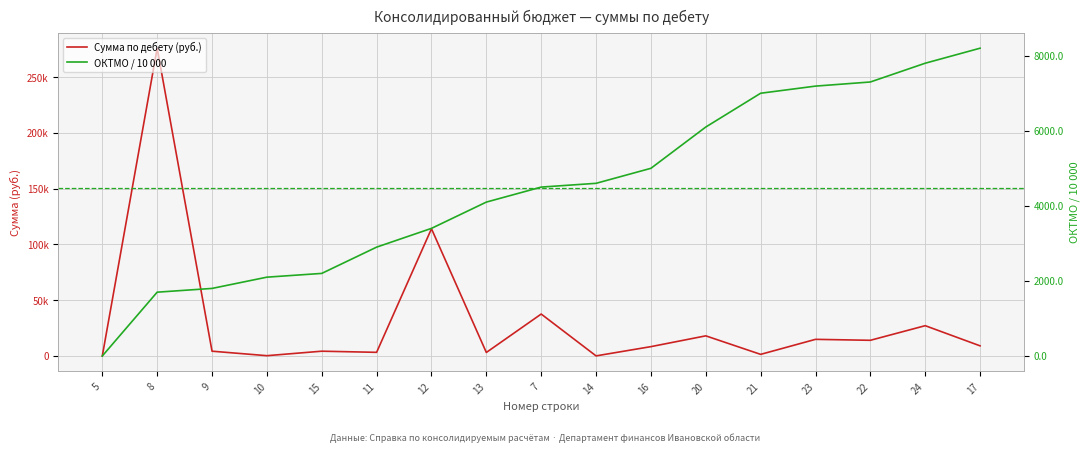

What is the label of the 7th point from the right?

16